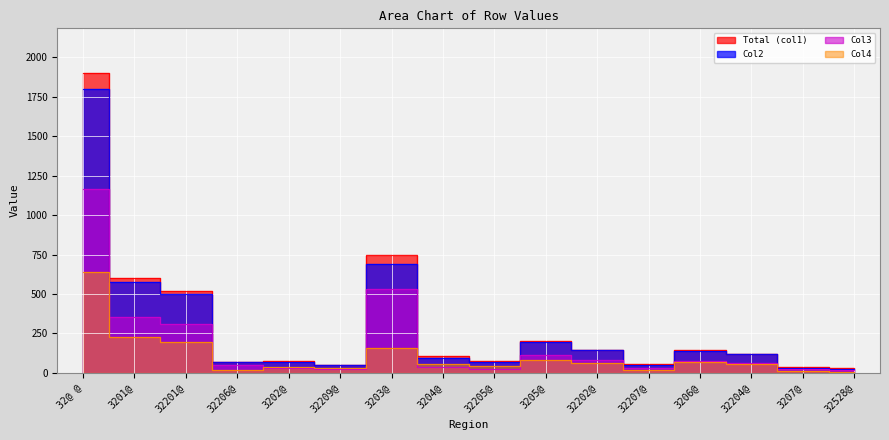

Read the Total (col1) value at 3207@.

35